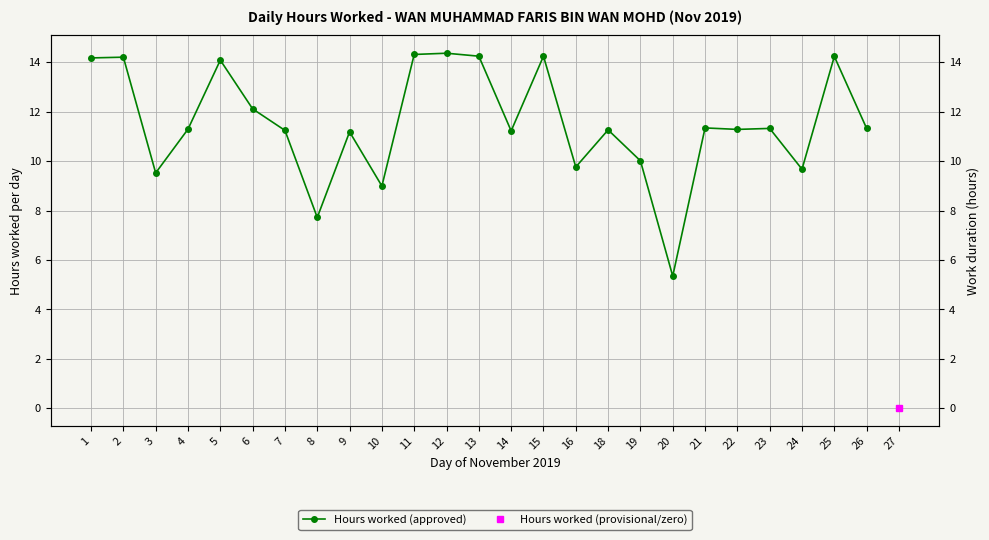

Reading left to right, extract all data points from this chart.

14.2	14.2	9.5	11.3	14.1	12.1	11.2	7.7	11.2	9.0	14.3	14.4	14.2	11.2	14.2	9.8	11.3	10.0	5.3	11.3	11.3	11.3	9.7	14.2	11.3